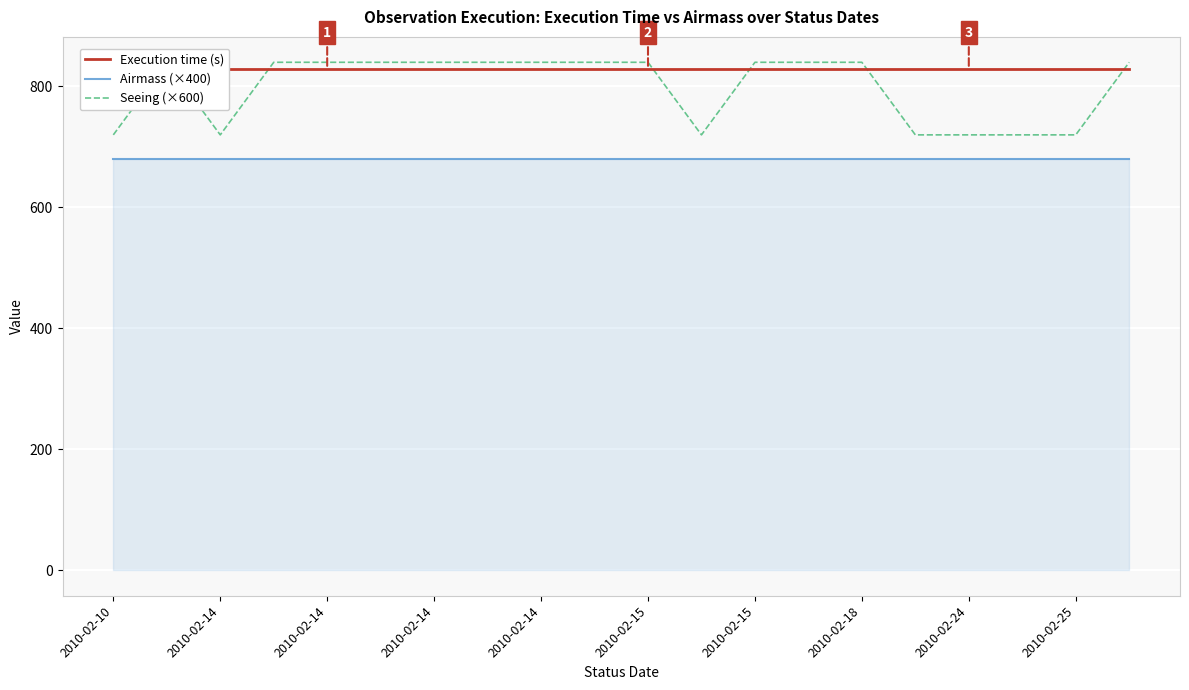

What is the maximum value for Seeing (×600)?

840